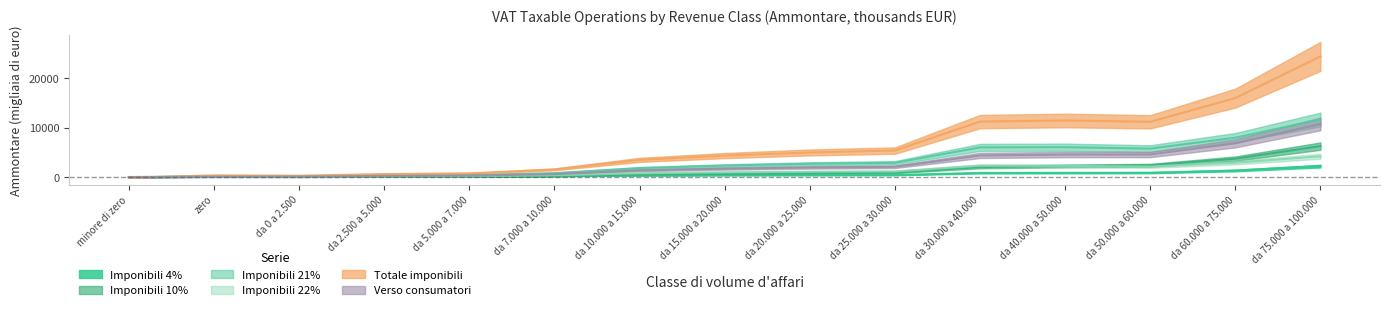

Reading right to left, list all the values displayed in this chart.

Operazioni imponibili al 4% (Ammontare): 2207.3	1311.2	868.5	844.8	830.6	403.9	396.7	381.3	341.9	169.4	81.6	58.4	18.9	22.5	-10.3
Operazioni imponibili al 10% (Ammontare): 6254.6	3714.0	2380.6	2229.6	2014.4	883.7	775.2	643.8	503.5	217.7	104.1	89.6	39.9	54.4	-49.8
Operazioni imponibili al 21% (Ammontare): 11643.8	7955.8	5743.0	6034.9	5995.3	2881.7	2674.8	2308.5	1798.1	781.8	374.1	307.3	141.2	196.8	-93.6
Operazioni imponibili al 22% (Ammontare): 4202.1	2898.8	2114.7	2251.8	2281.5	1126.3	1069.4	945.6	766.7	341.9	166.2	137.2	65.4	63.1	6.3
Totale operazioni imponibili (Ammontare): 24411.6	15969.9	11173.2	11440.7	11216.6	5349.0	4972.8	4340.7	3467.6	1537.3	735.7	598.3	266.9	336.8	-147.6
Operazioni verso consumatori (Ammontare): 10748.9	6809.6	4564.5	4549.3	4366.3	2068.2	1933.5	1694.2	1341.9	589.5	280.0	215.7	90.5	63.1	-8.8